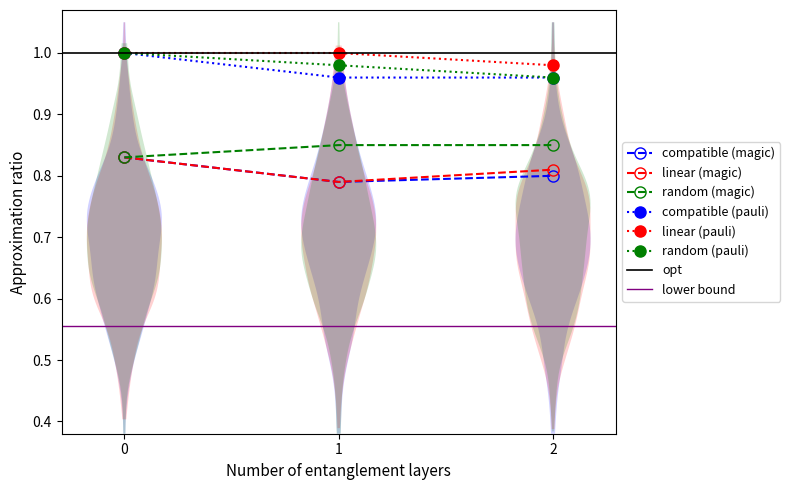

List the labels in order of random (pauli) value, smallest first.

2, 1, 0